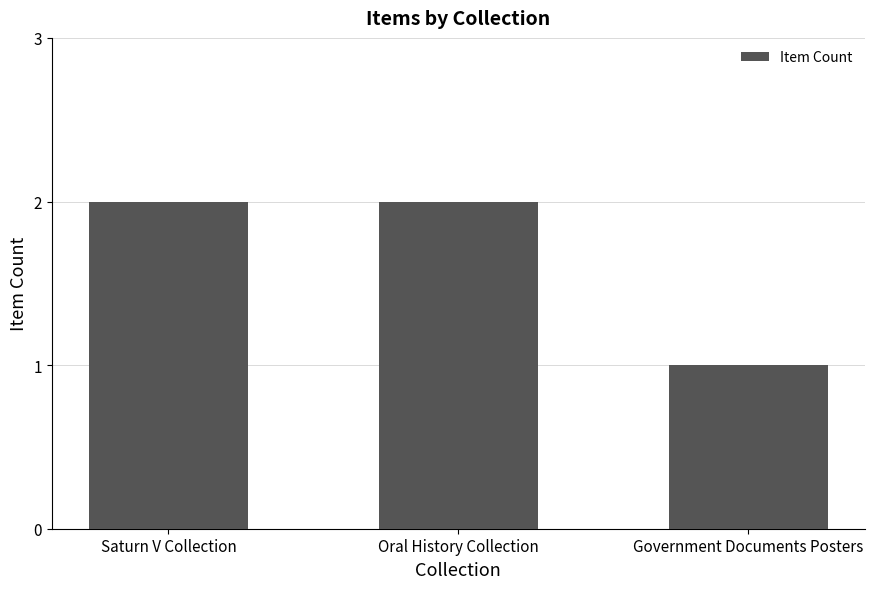

What is the sum of all values?

5